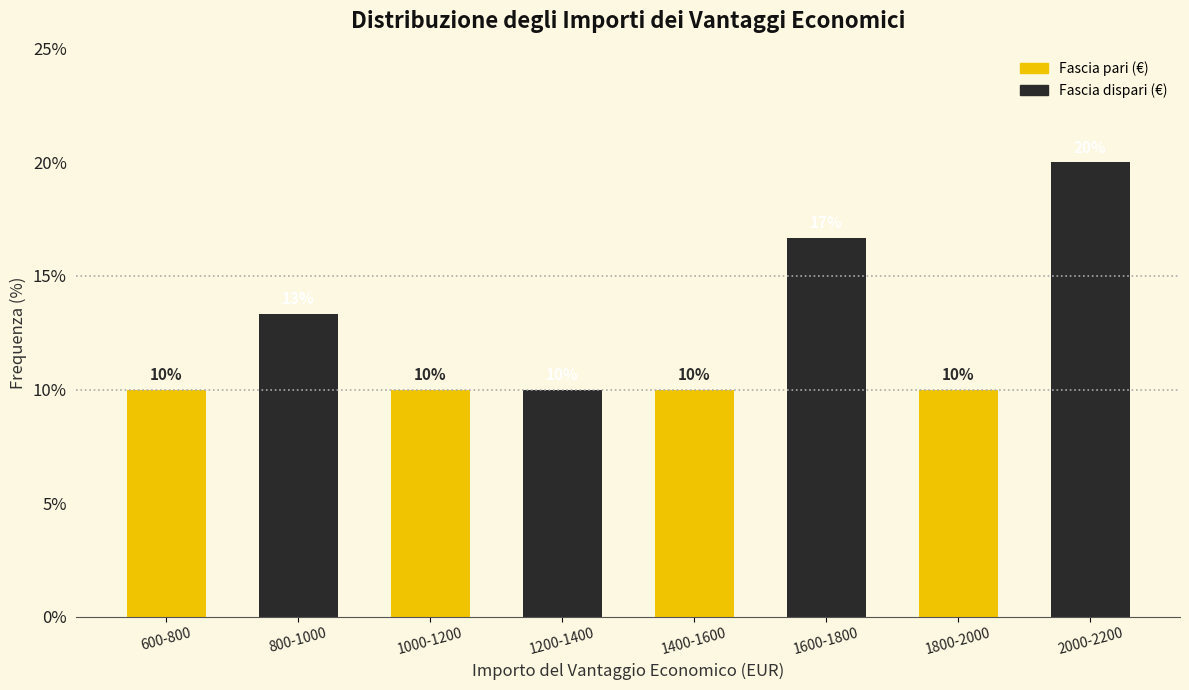

Read the value at 1600-1800.

16.7